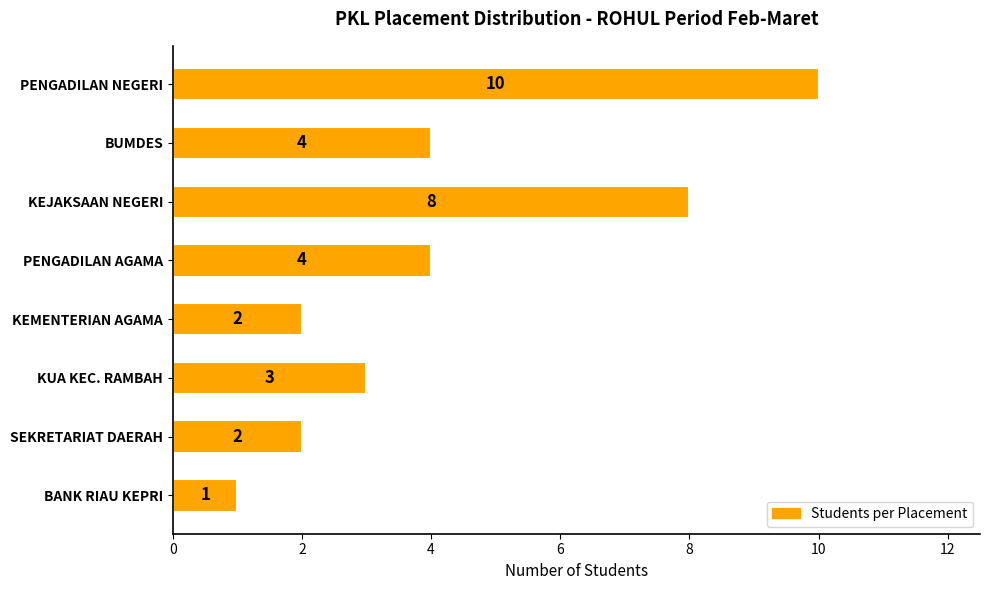

How many data points are less than 4?

4